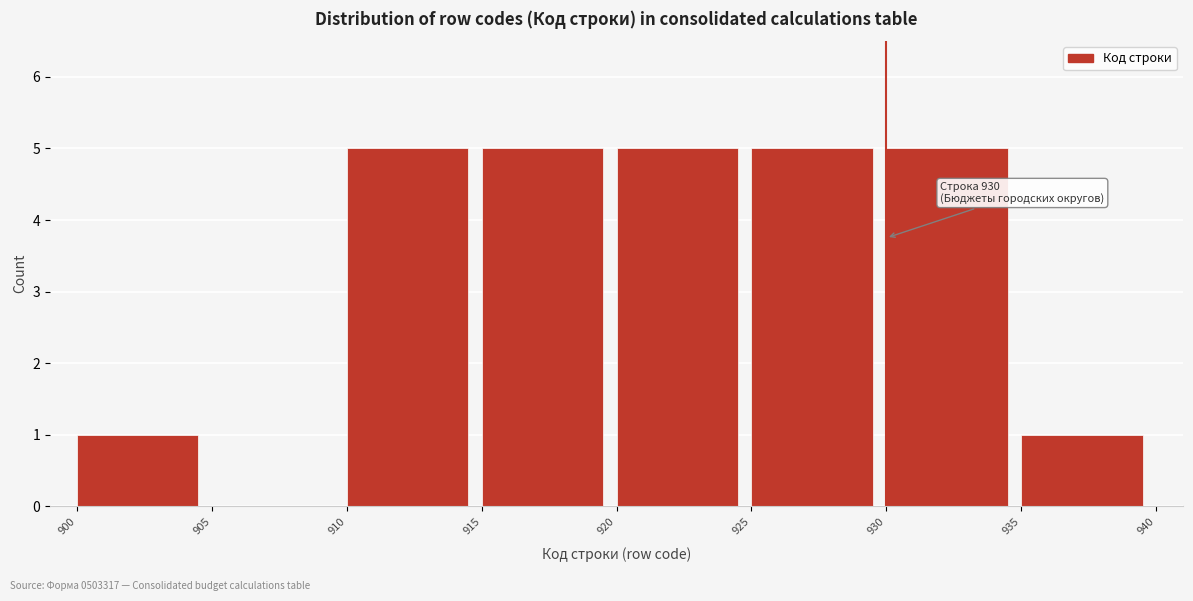

Reading left to right, what are all the values shown in this chart?

900=1	905=0	910=5	915=5	920=5	925=5	930=5	935=1